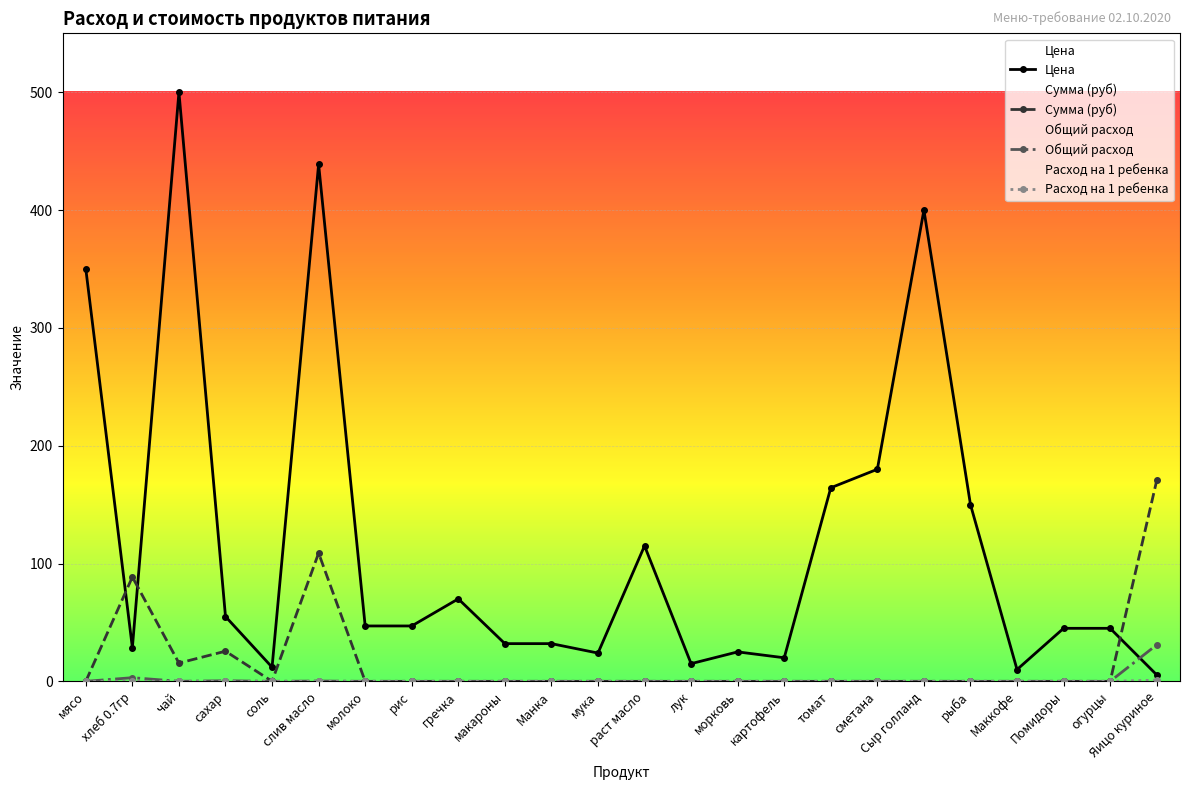

List the series in order of their peak value, lowest first.

Расход на 1 ребенка, Общий расход, Сумма (руб), Цена